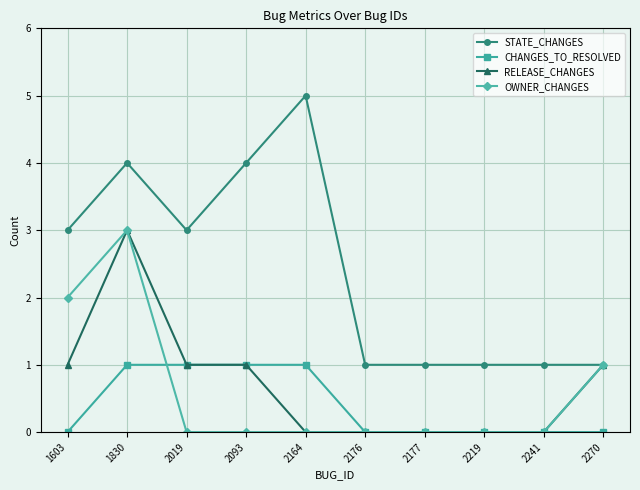

What is the value of the RELEASE_CHANGES point at the 2nd from the left?

3